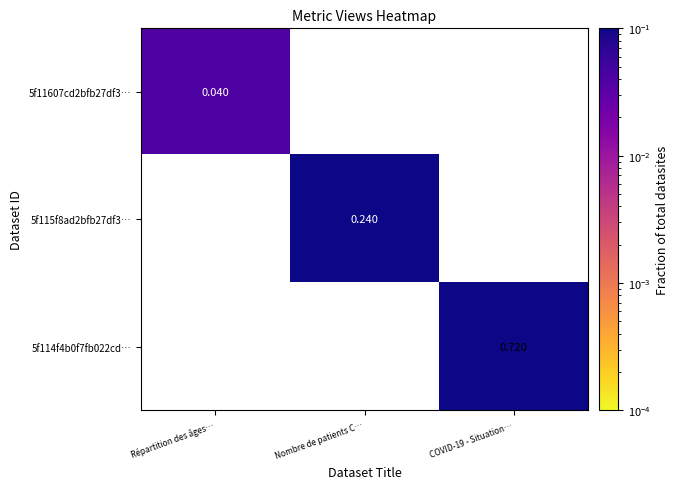

At how many categories does at least one series exceed 0?

3